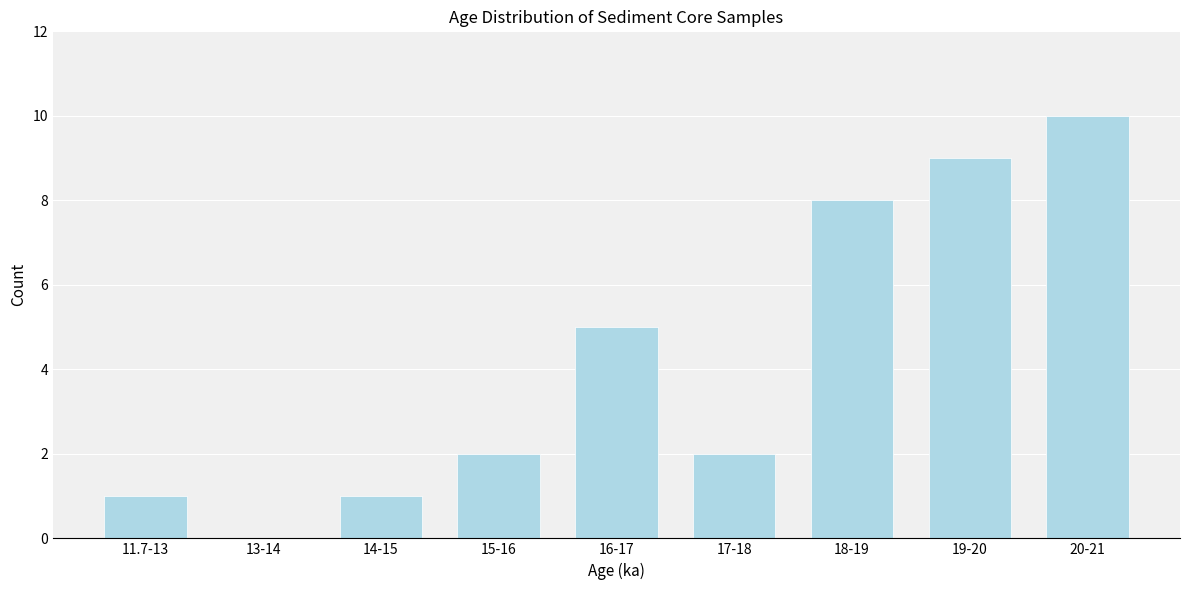

Reading left to right, what are all the values shown in this chart?

11.7-13=1	13-14=0	14-15=1	15-16=2	16-17=5	17-18=2	18-19=8	19-20=9	20-21=10